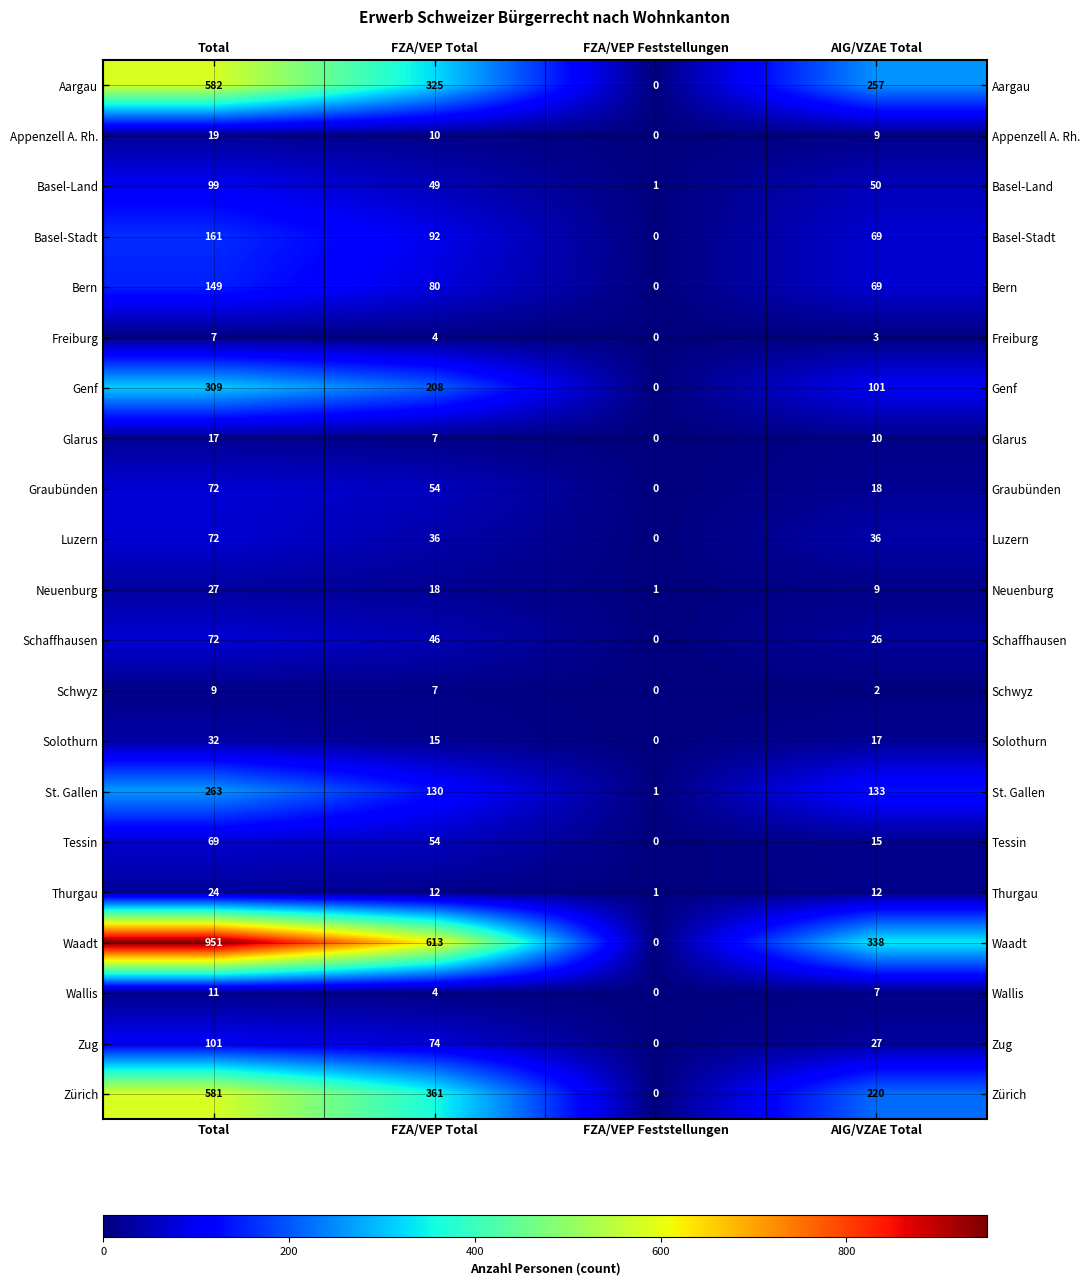

At which label does Zürich reach its peak?

Total